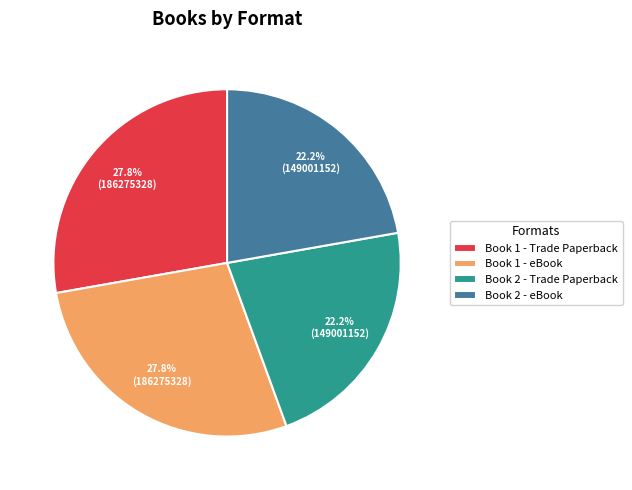

Which has a higher value, Book 2 - eBook or Book 1 - eBook?

Book 1 - eBook